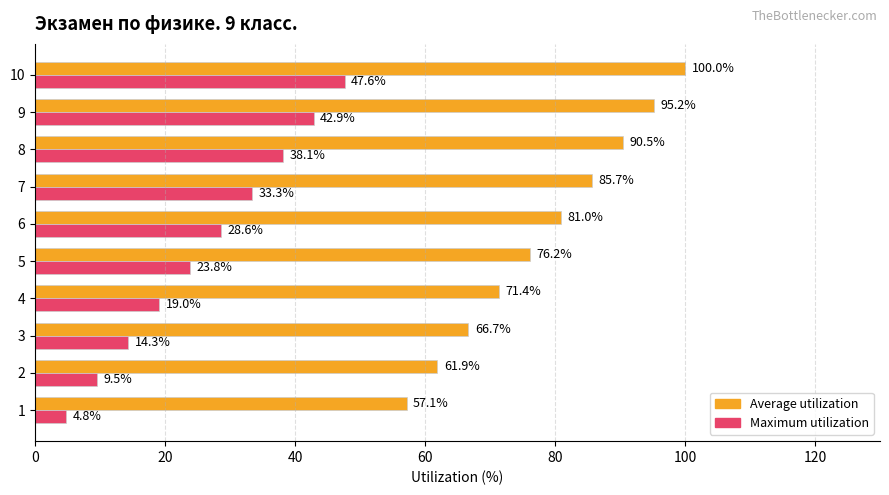

Which series has the largest total across all categories?

Average utilization